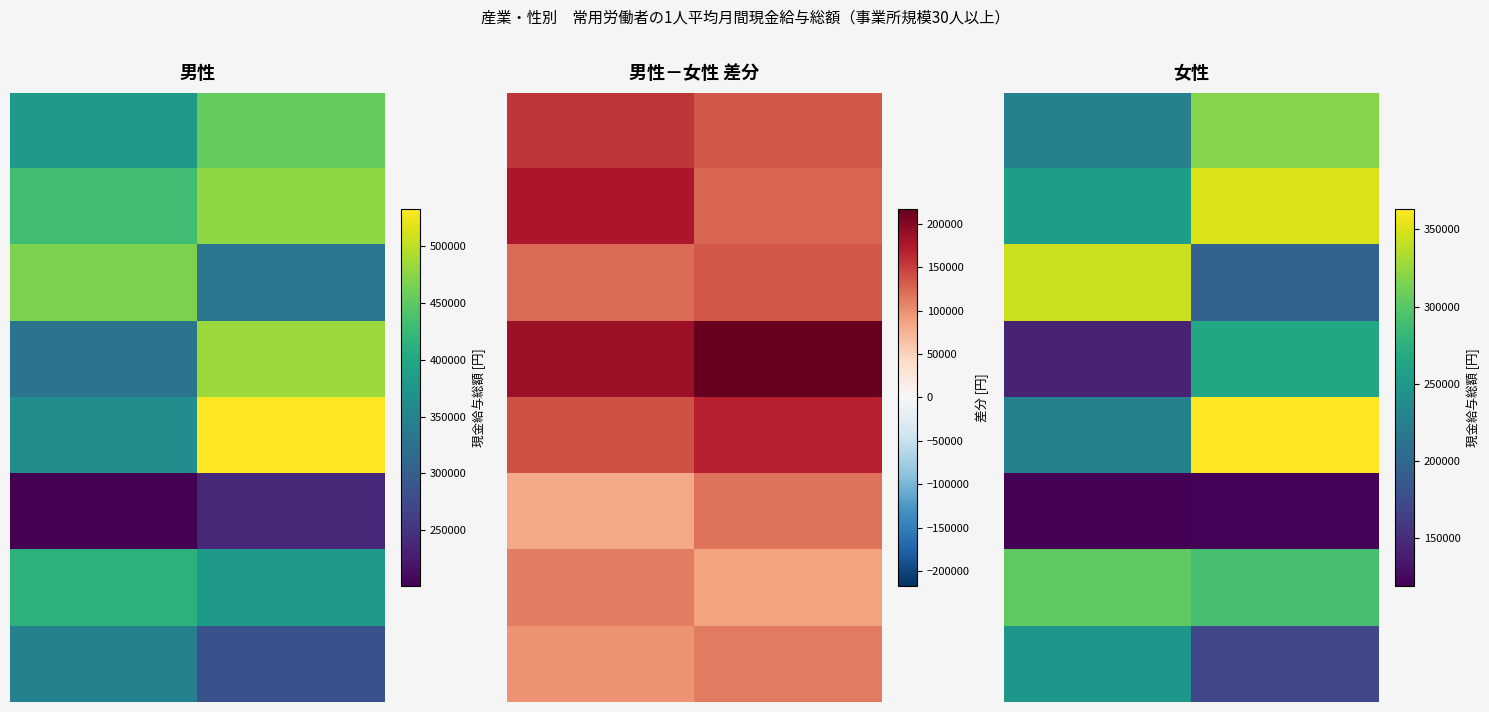

What is the spread (max minus min) of values at 1?

242008